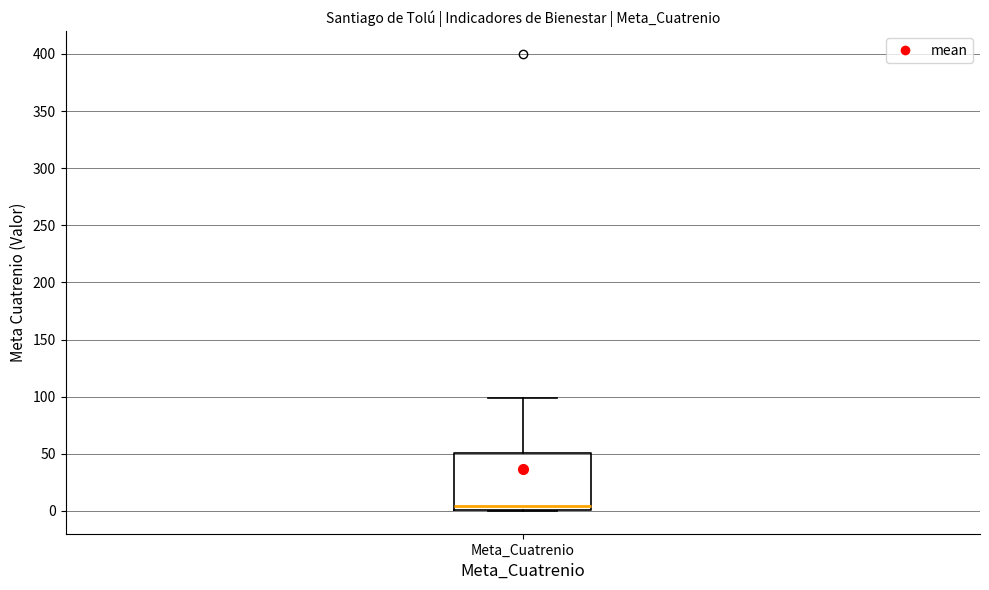

Read this box plot against the y-axis: the position of the median line, the range covered by the box, and the ends of both whiskers. The values are not printed on the chart, so give them approximately, as read against the axis.

median 5, box 0 to 50, whiskers 0 to 100